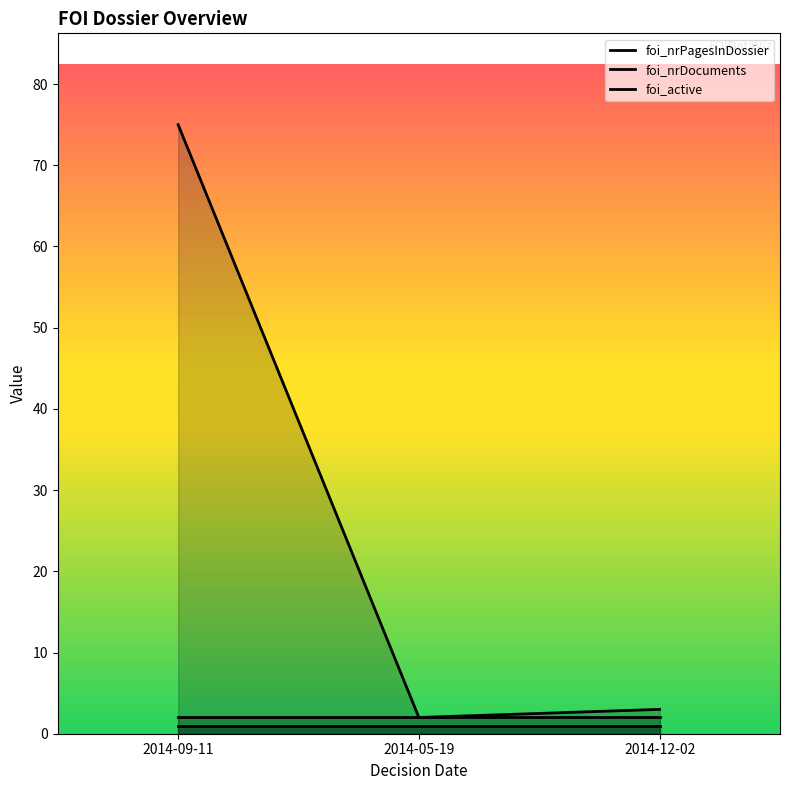

At which label does foi_active reach its minimum?

2014-09-11